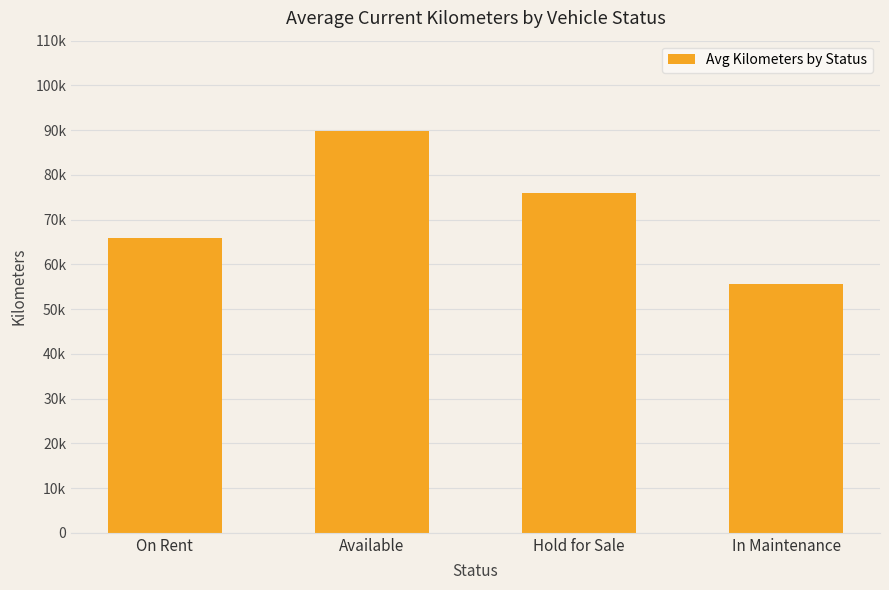

Does the chart contain any negative values?

No